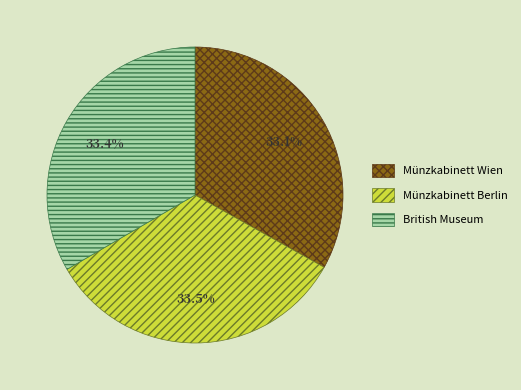

Count the number of slices in the pie.

3